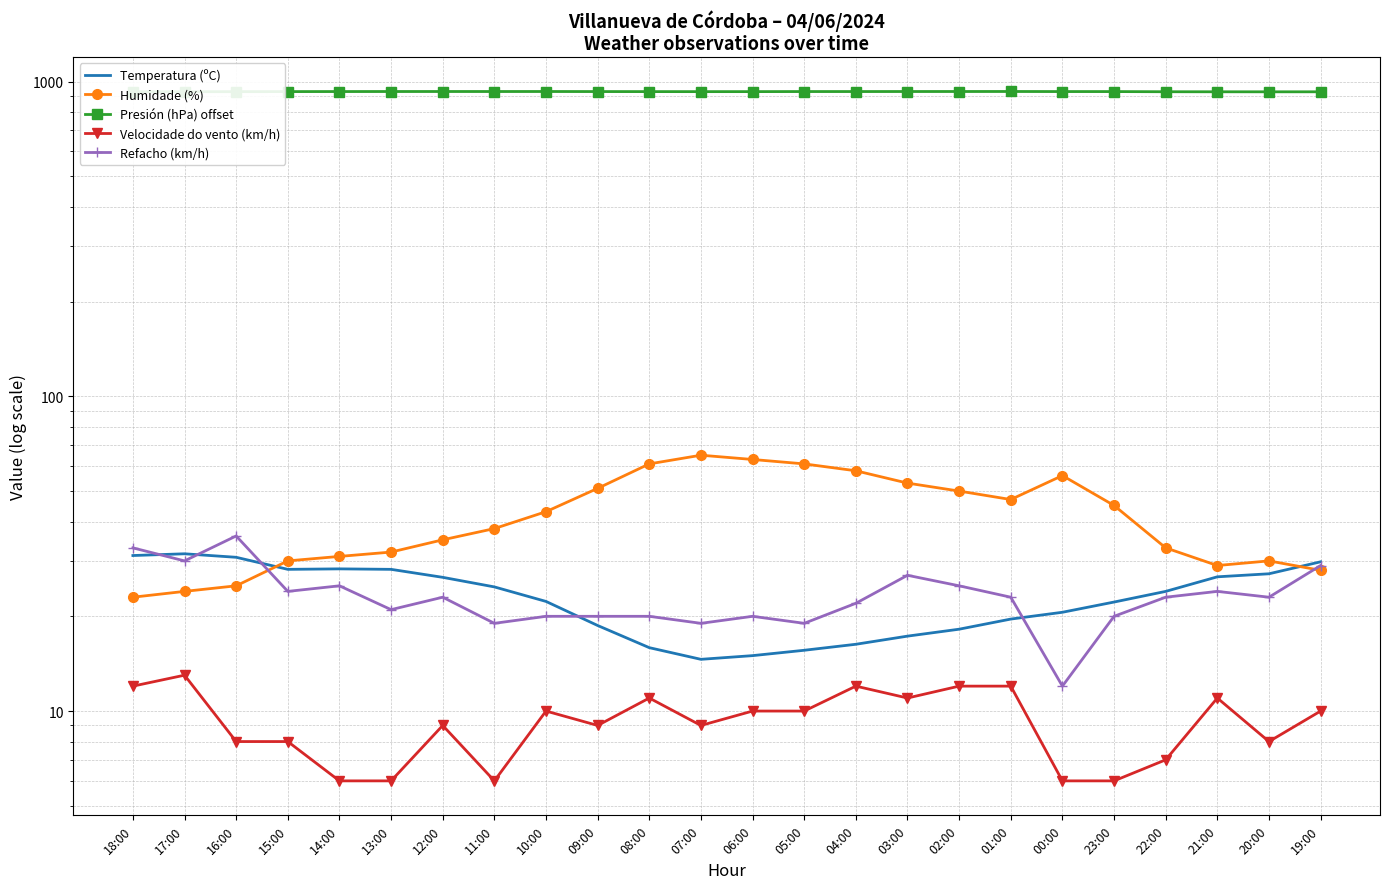

Reading left to right, extract all data points from this chart.

Temperatura (ºC): 18:00=31.2	17:00=31.6	16:00=30.8	15:00=28.2	14:00=28.3	13:00=28.2	12:00=26.6	11:00=24.8	10:00=22.3	09:00=18.7	08:00=15.9	07:00=14.6	06:00=15.0	05:00=15.6	04:00=16.3	03:00=17.3	02:00=18.2	01:00=19.6	00:00=20.6	23:00=22.2	22:00=24.0	21:00=26.7	20:00=27.3	19:00=29.8
Humidade (%): 18:00=23.0	17:00=24.0	16:00=25.0	15:00=30.0	14:00=31.0	13:00=32.0	12:00=35.0	11:00=38.0	10:00=43.0	09:00=51.0	08:00=61.0	07:00=65.0	06:00=63.0	05:00=61.0	04:00=58.0	03:00=53.0	02:00=50.0	01:00=47.0	00:00=56.0	23:00=45.0	22:00=33.0	21:00=29.0	20:00=30.0	19:00=28.0
Presión (hPa) offset: 18:00=928.5	17:00=928.7	16:00=929.1	15:00=929.5	14:00=929.8	13:00=930.0	12:00=930.1	11:00=930.0	10:00=930.1	09:00=929.7	08:00=929.4	07:00=929.2	06:00=929.3	05:00=929.8	04:00=929.8	03:00=930.0	02:00=930.1	01:00=930.2	00:00=929.7	23:00=929.6	22:00=928.5	21:00=928.2	20:00=928.0	19:00=928.1
Velocidade do vento (km/h): 18:00=12.0	17:00=13.0	16:00=8.0	15:00=8.0	14:00=6.0	13:00=6.0	12:00=9.0	11:00=6.0	10:00=10.0	09:00=9.0	08:00=11.0	07:00=9.0	06:00=10.0	05:00=10.0	04:00=12.0	03:00=11.0	02:00=12.0	01:00=12.0	00:00=6.0	23:00=6.0	22:00=7.0	21:00=11.0	20:00=8.0	19:00=10.0
Refacho (km/h): 18:00=33.0	17:00=30.0	16:00=36.0	15:00=24.0	14:00=25.0	13:00=21.0	12:00=23.0	11:00=19.0	10:00=20.0	09:00=20.0	08:00=20.0	07:00=19.0	06:00=20.0	05:00=19.0	04:00=22.0	03:00=27.0	02:00=25.0	01:00=23.0	00:00=12.0	23:00=20.0	22:00=23.0	21:00=24.0	20:00=23.0	19:00=29.0